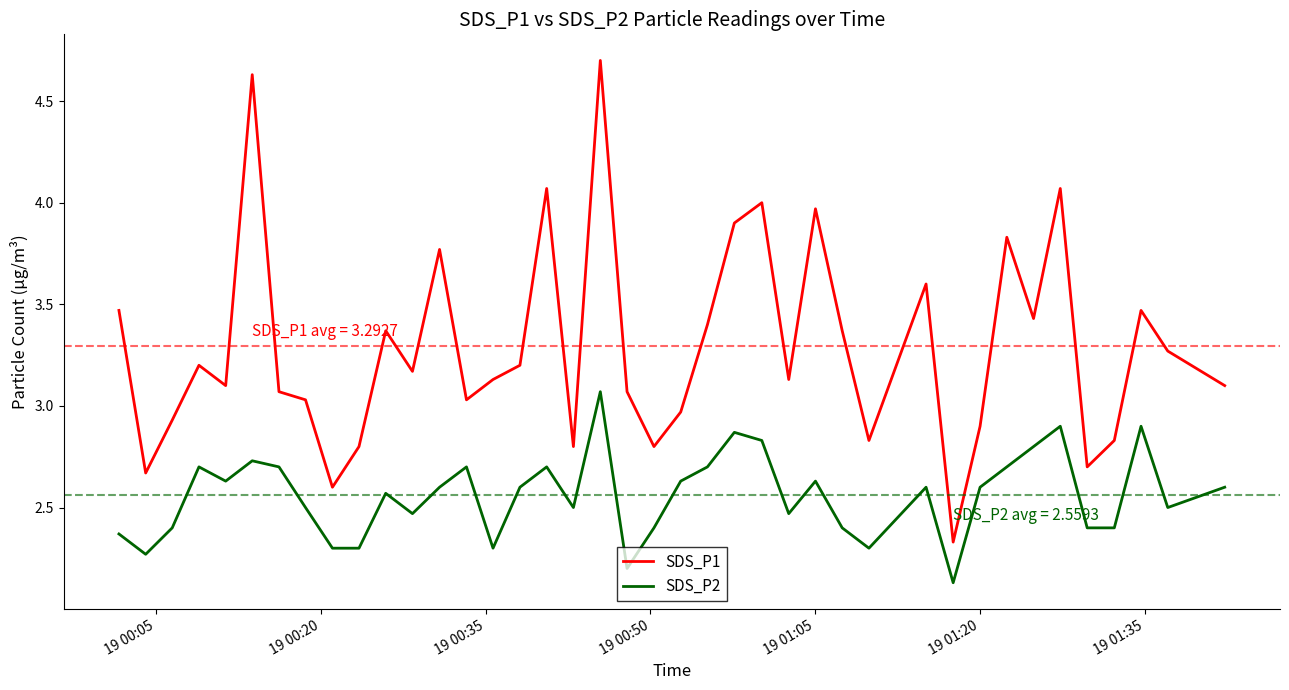

True or false: SDS_P2 and SDS_P1 cross at least once.

False